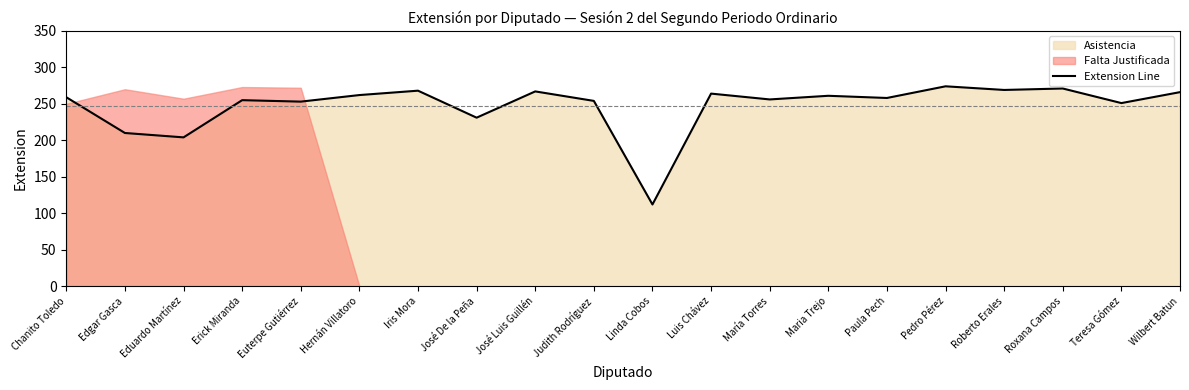

Rank the categories by value from highest to lowest.

Pedro Pérez, Roxana Campos, Roberto Erales, Iris Mora, José Luis Guillén, Wilbert Batun, Luis Chávez, Hernán Villatoro, Maria Trejo, Chanito Toledo, Paula Pech, María Torres, Erick Miranda, Judith Rodríguez, Euterpe Gutiérrez, Teresa Gómez, José De la Peña, Edgar Gasca, Eduardo Martínez, Linda Cobos